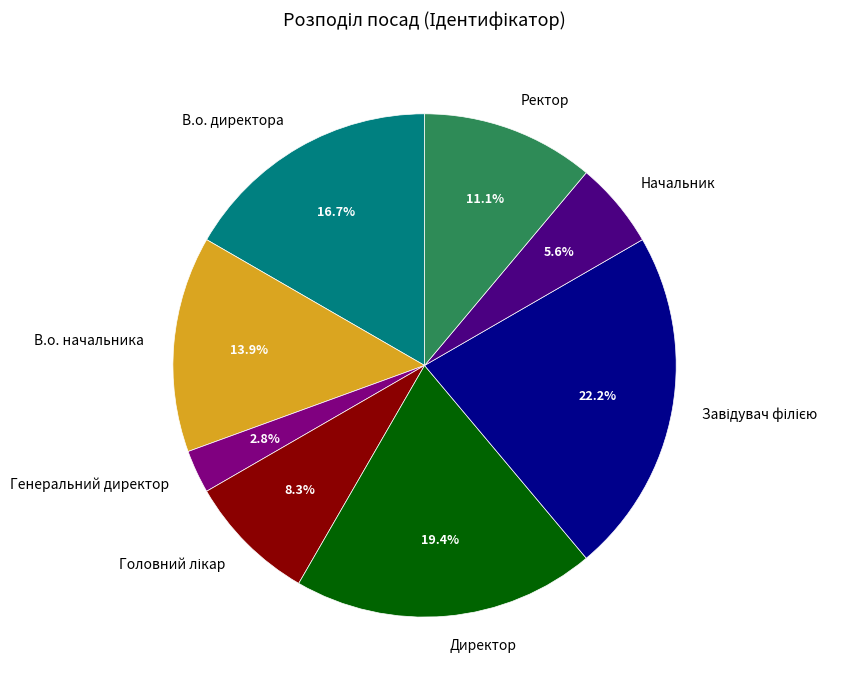

How many segments does this pie chart have?

8